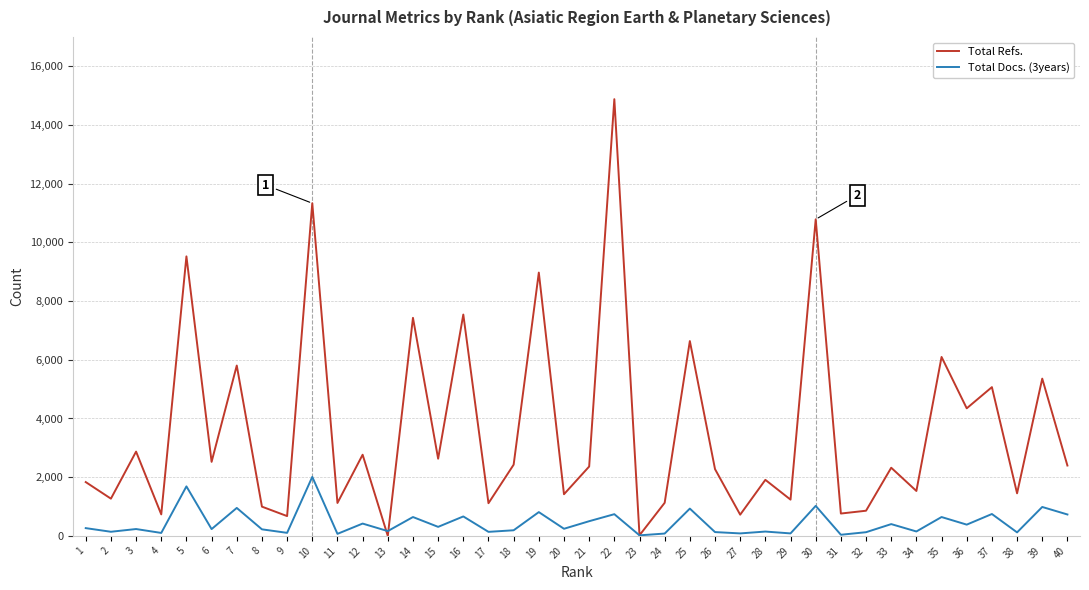

What is the total value across all series at 30?

11808